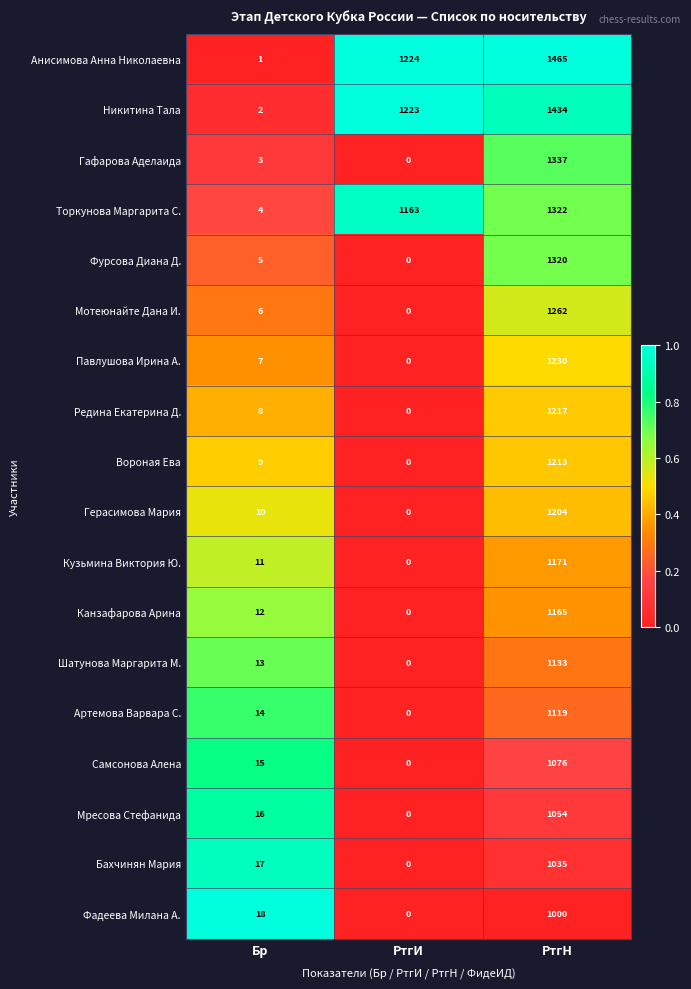

At how many categories does at least one series exceed 0?

3